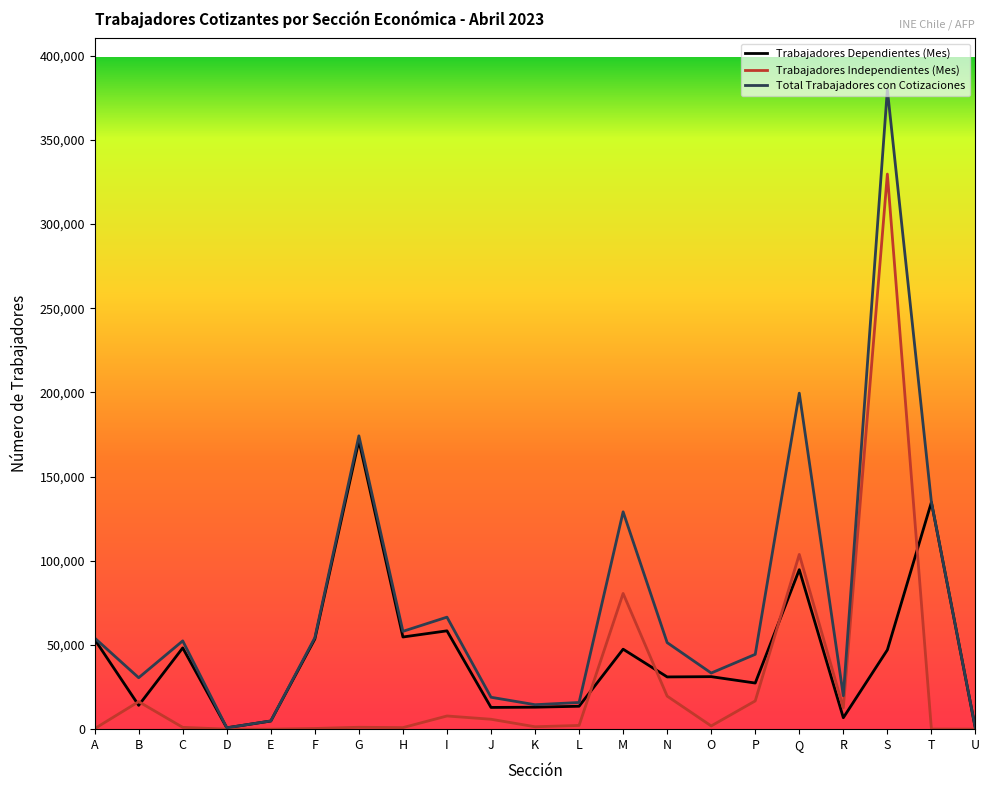

At which category is the sum across all series the highest?

S